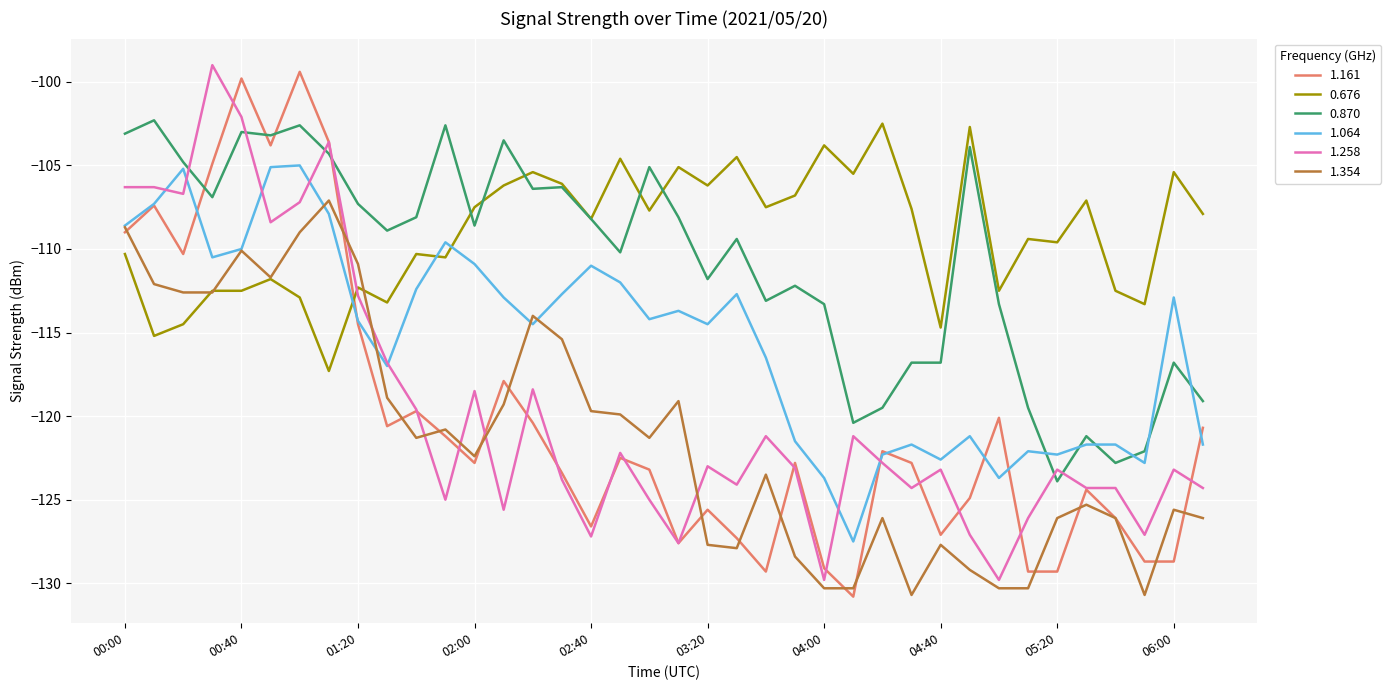

What are all the series names shown in the legend?

1.161, 0.676, 0.870, 1.064, 1.258, 1.354